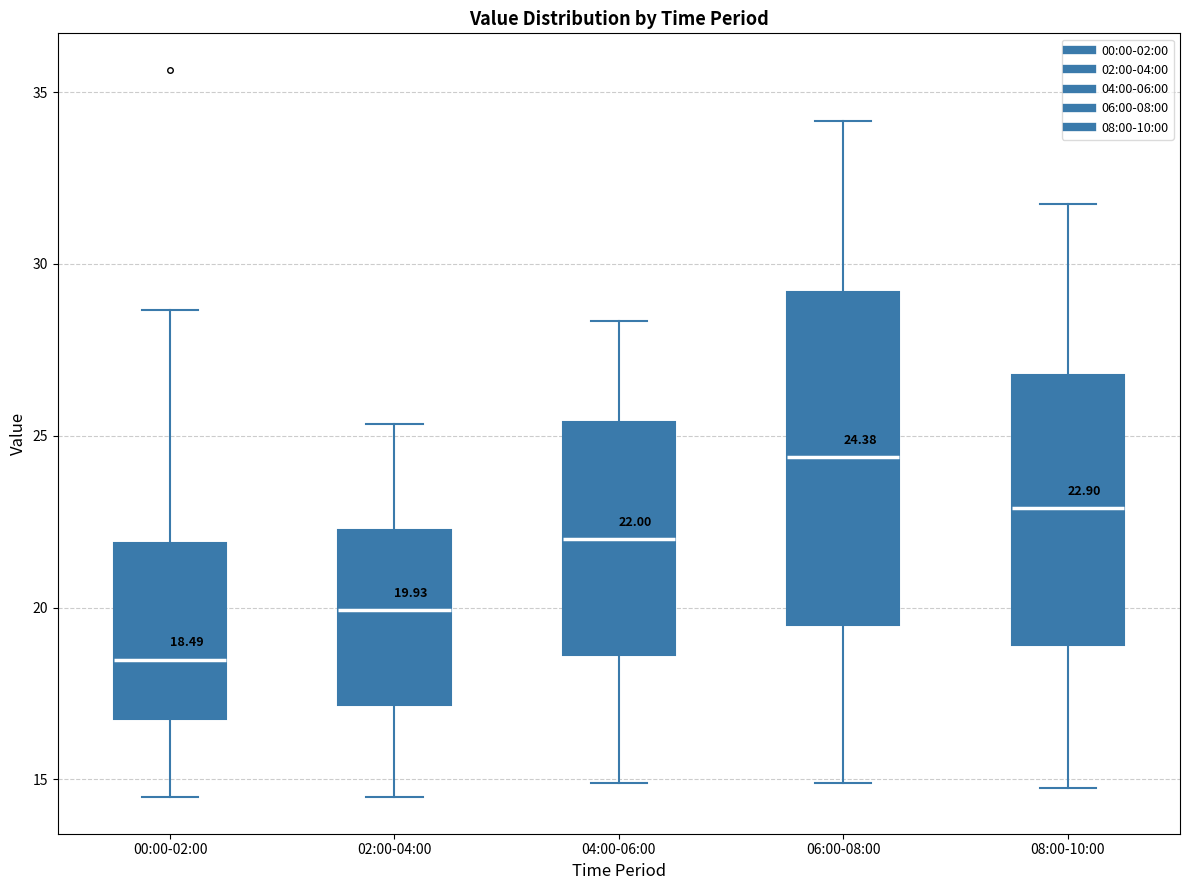

Comparing the boxes themselves (not the whiskers), which one is the tallest?

06:00-08:00